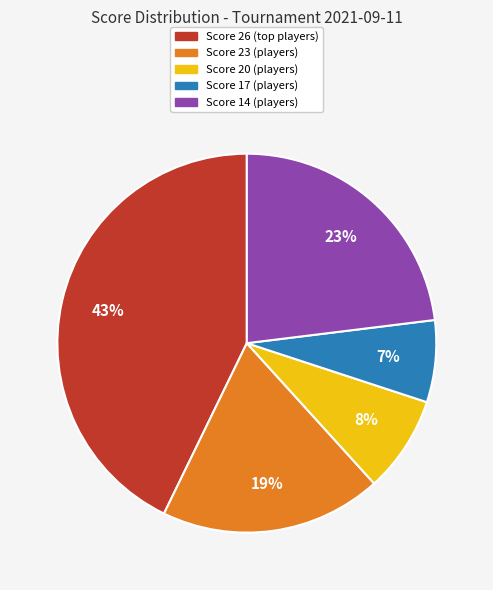

How many slices are in this pie chart?

5